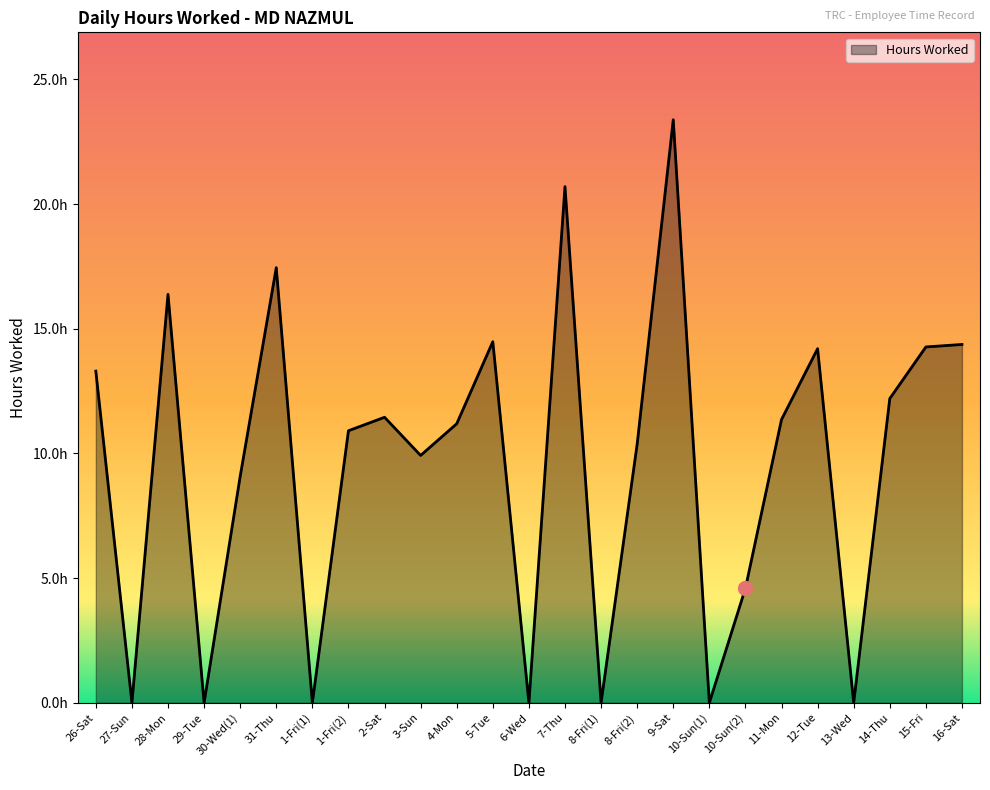

Does the chart have visible grid lines?

No